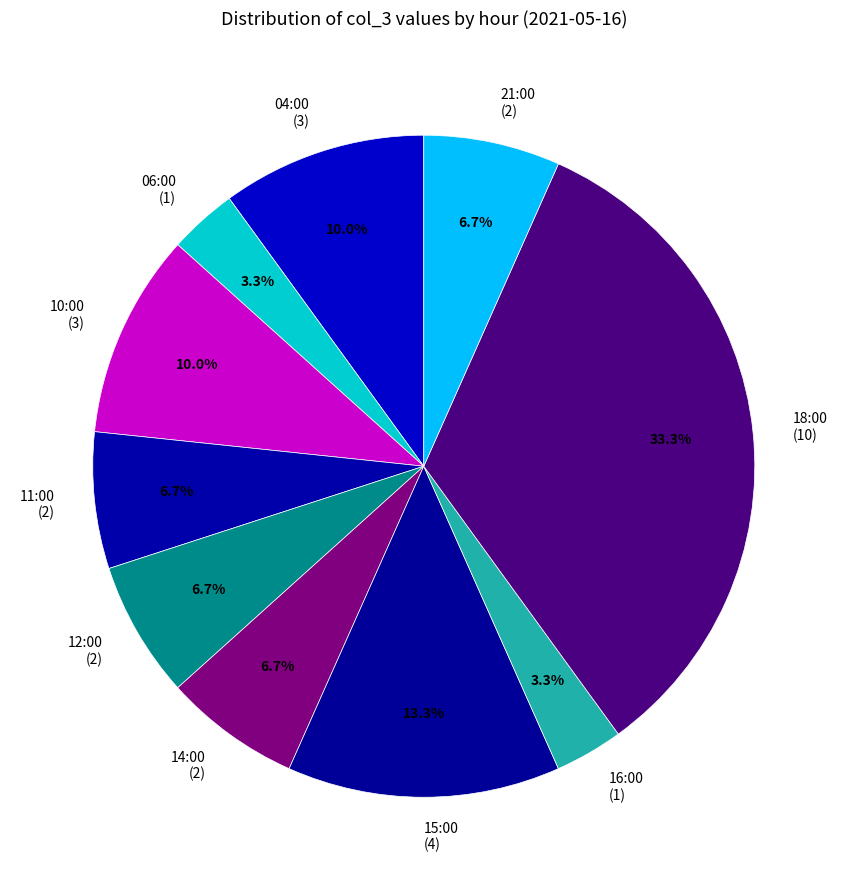

Is it true that 14:00 is 1% of the pie?

False